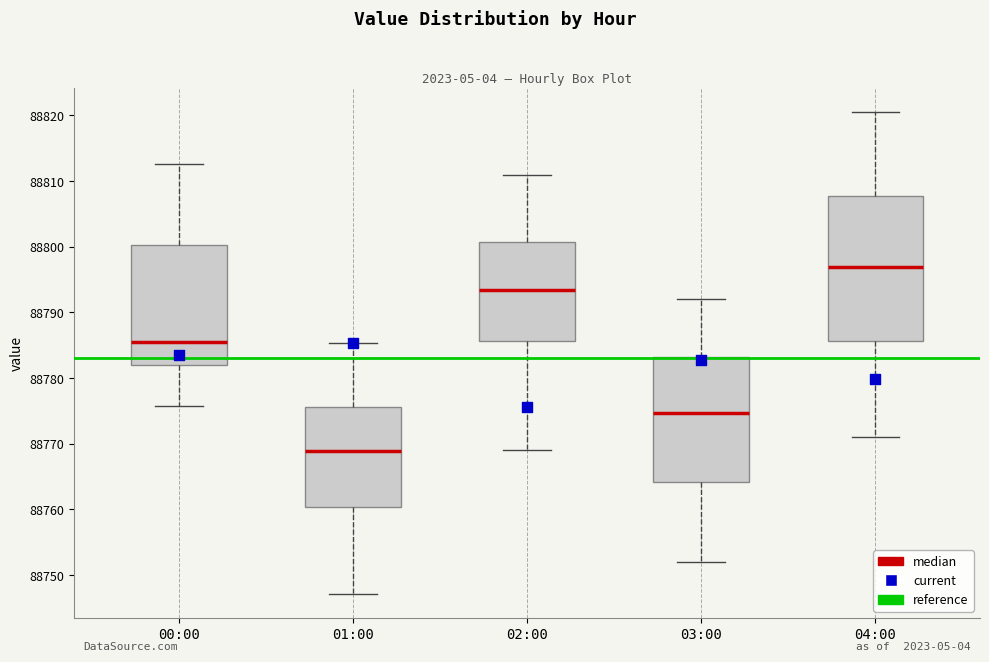

Where does the upper whisker of the box for 02:00 end on the y-axis? The values are not printed on the chart, so give them approximately, as read against the axis.

88811